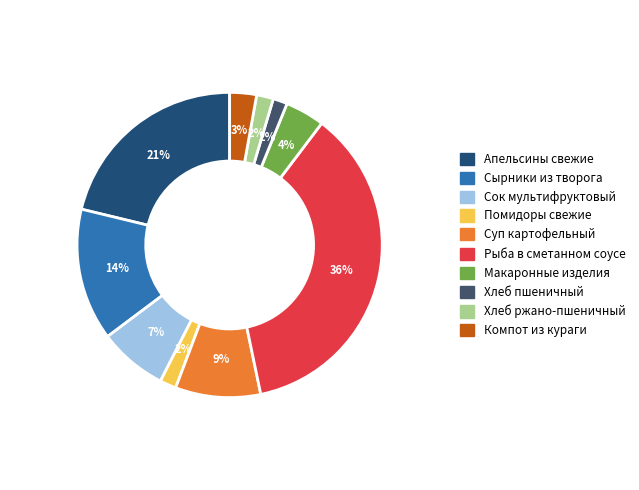

To the nearest percent, what percentage of the pie is Суп картофельный?

9%